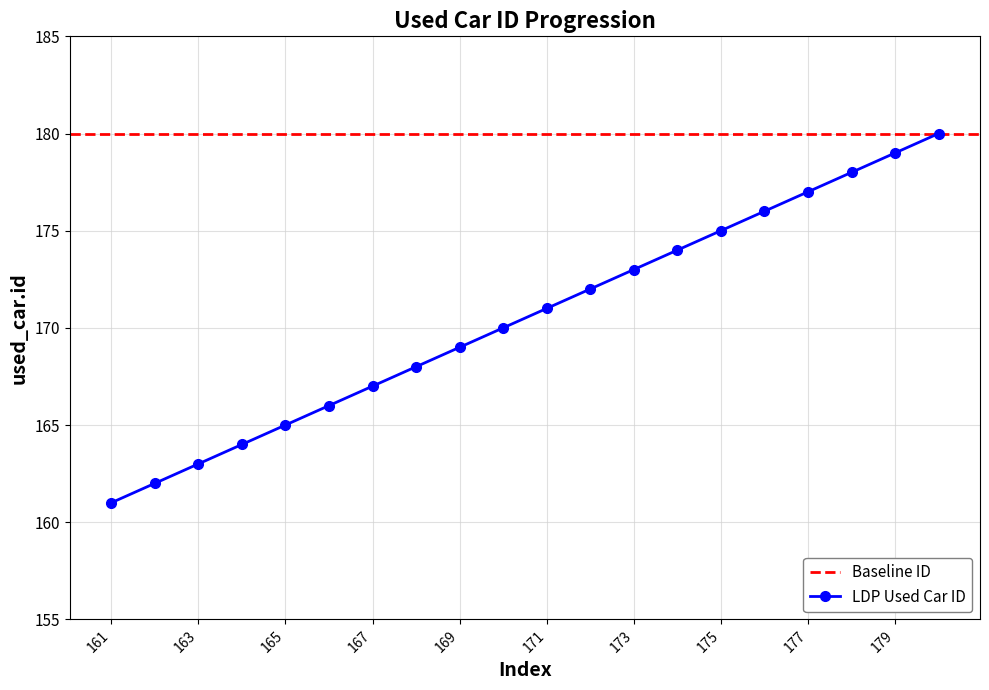

The chart shows a value of 228 at 167. True or false?

False